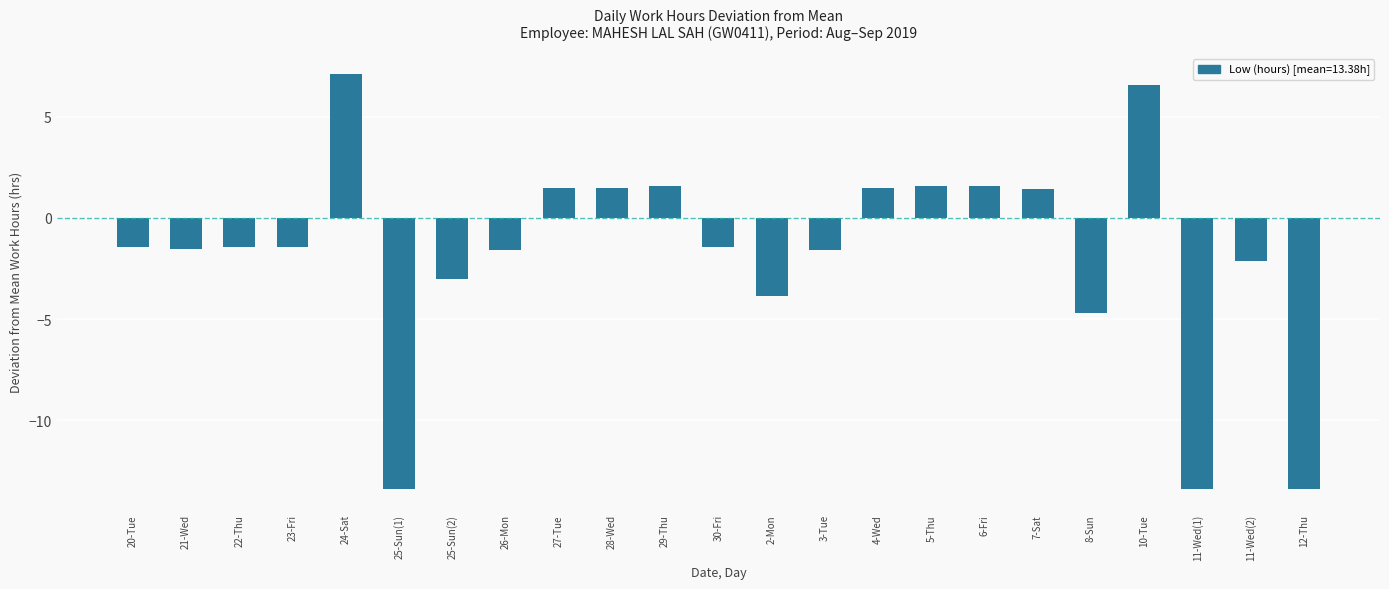

Which has a higher value, 12-Thu or 21-Wed?

21-Wed